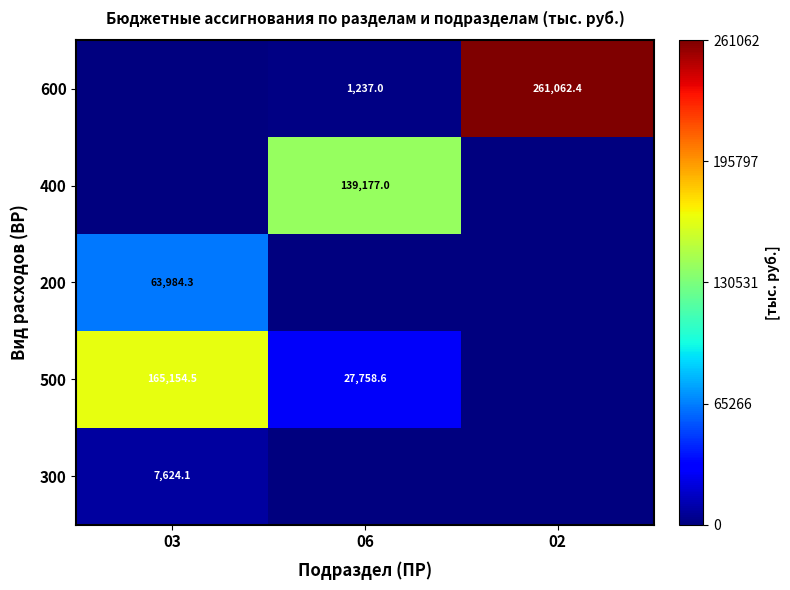

Is the value of 400 at 06 greater than the value of 300 at 03?

Yes